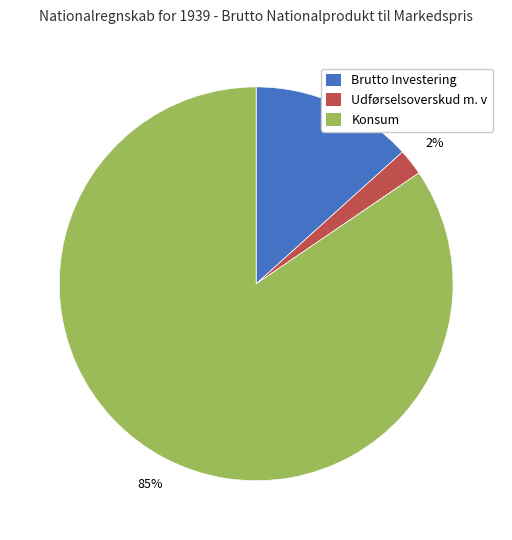

True or false: Udførselsoverskud m. v accounts for 8% of the total.

False